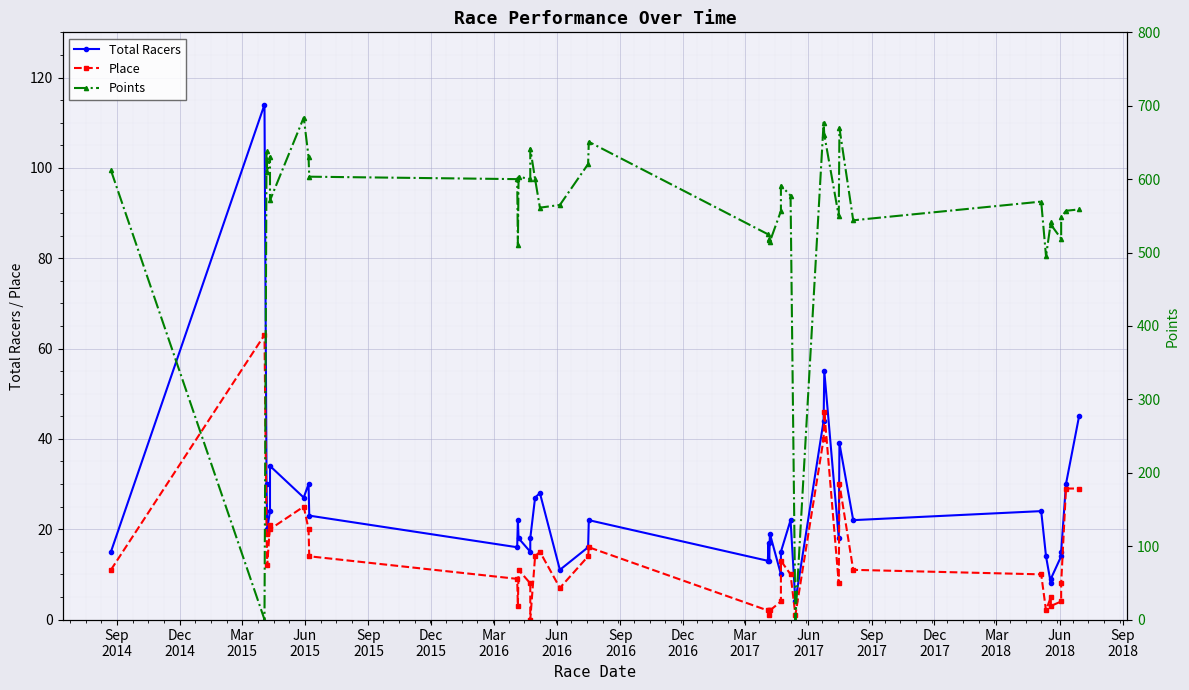

How many lines are shown in the chart?

3